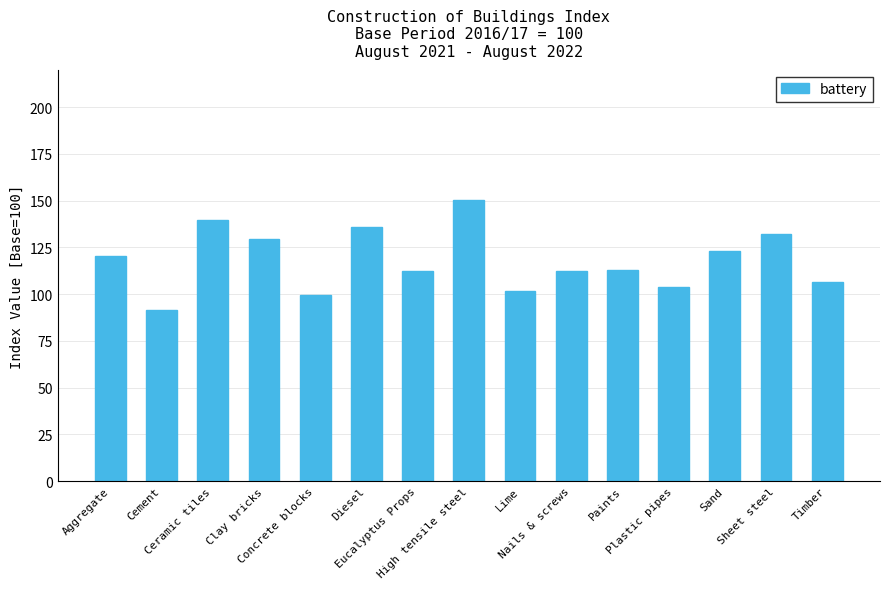

What is the sum of all values?

1771.6